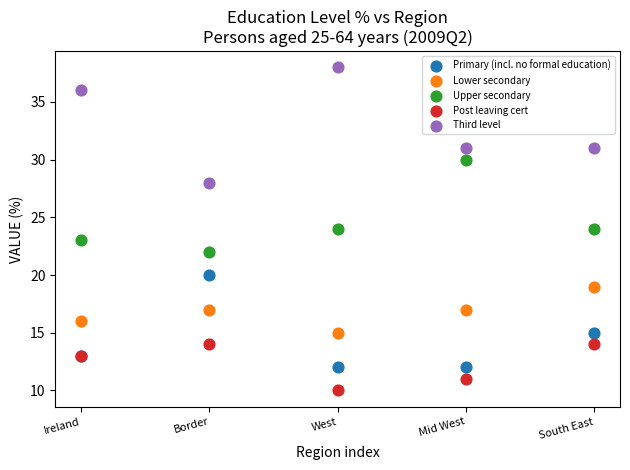

Which series contains the highest Y value?

Third level